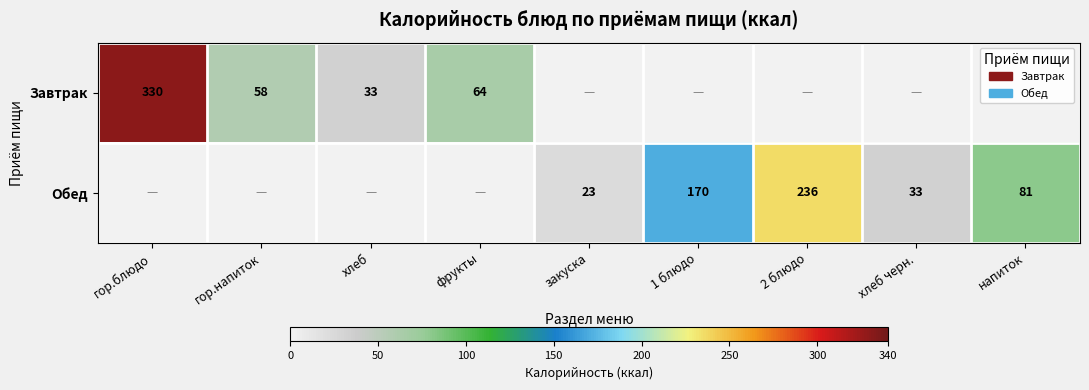

What is the difference between the Обед values at напиток and 2 блюдо?

155